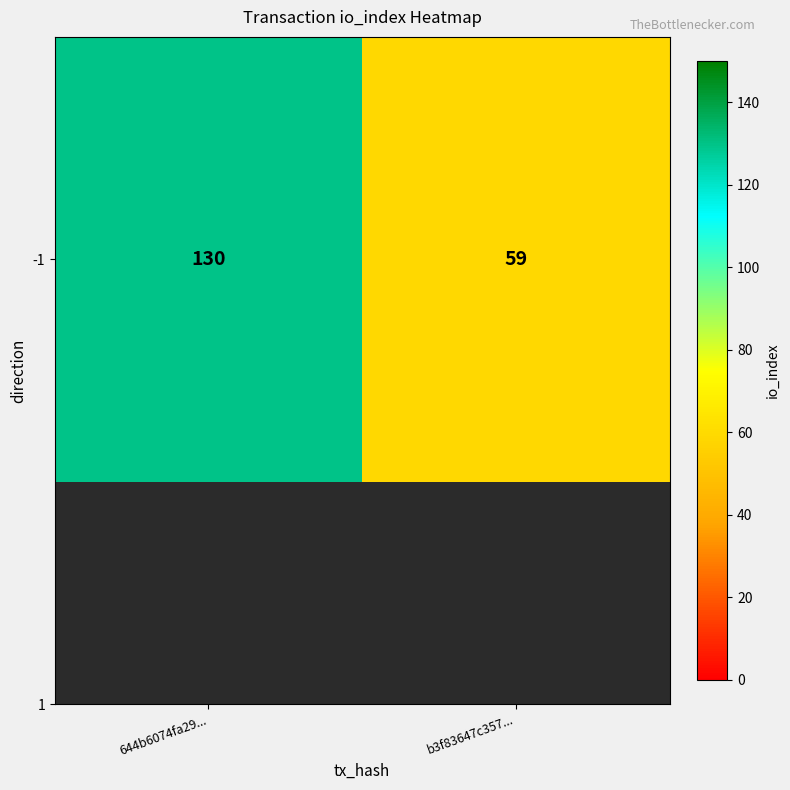

Rank the categories by value from lowest to highest.

b3f83647c357..., 644b6074fa29...